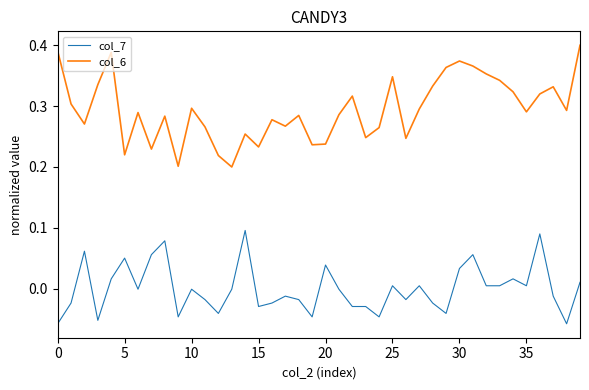

At how many categories does at least one series exceed 0?

40